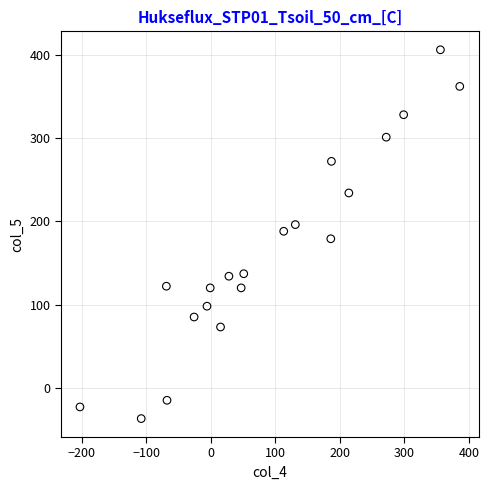

What is the range of X values (max minus min)?

589